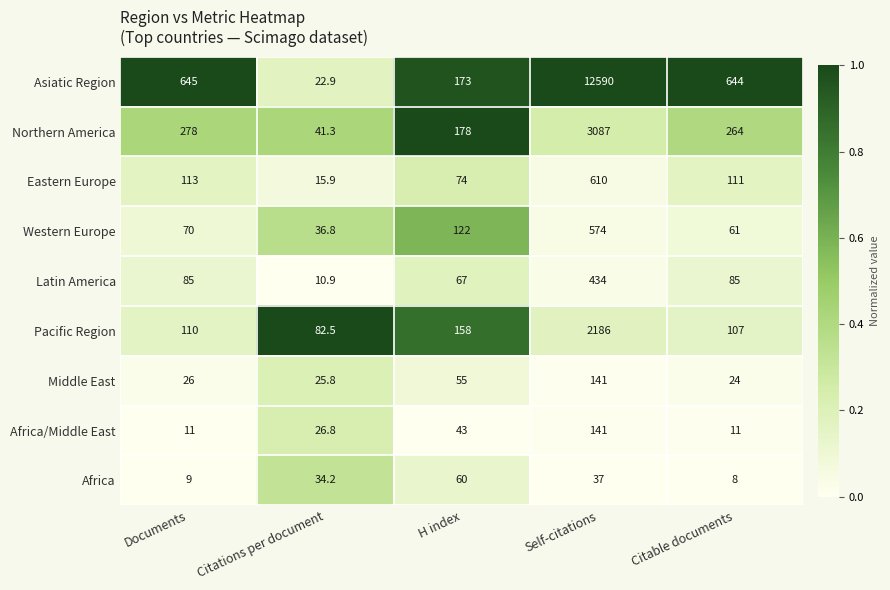

Rank the series at Documents from lowest to highest value.

Africa, Africa/Middle East, Middle East, Western Europe, Latin America, Pacific Region, Eastern Europe, Northern America, Asiatic Region